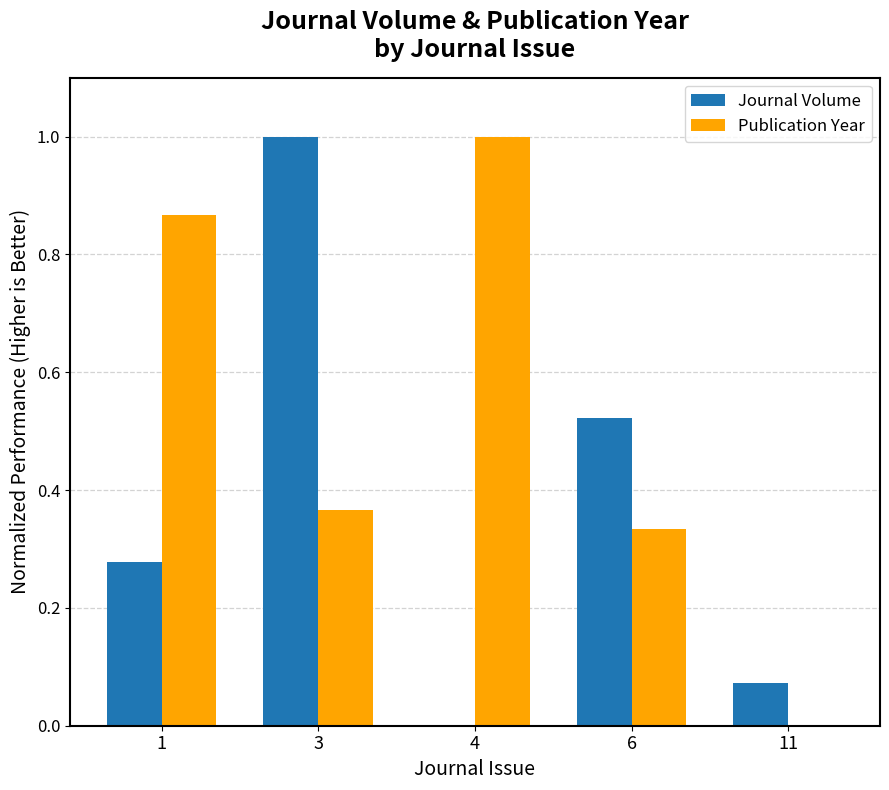

Which series has the largest total across all categories?

Publication Year